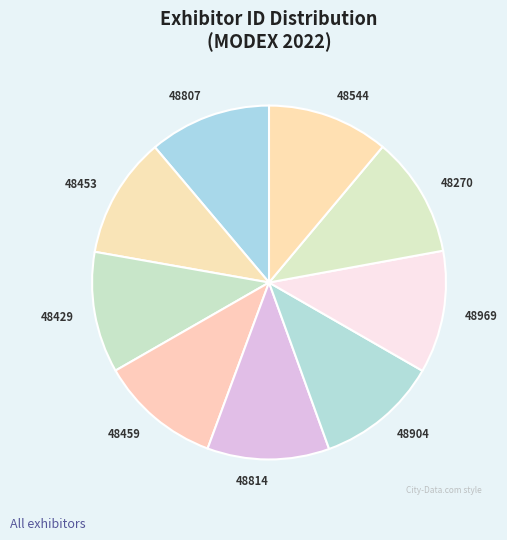

How many slices are in this pie chart?

9